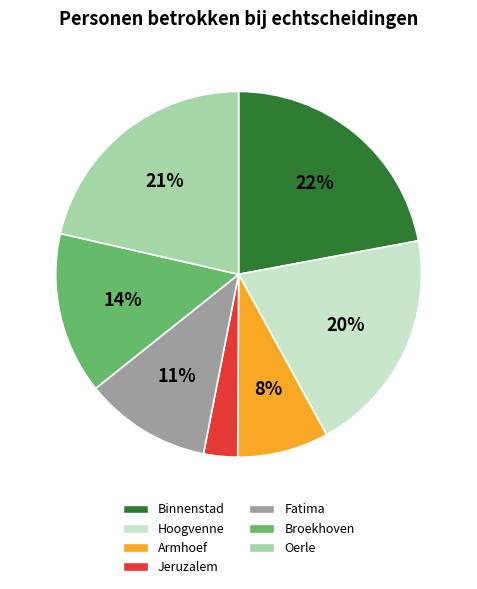

The Armhoef slice represents 8% of the pie. True or false?

True